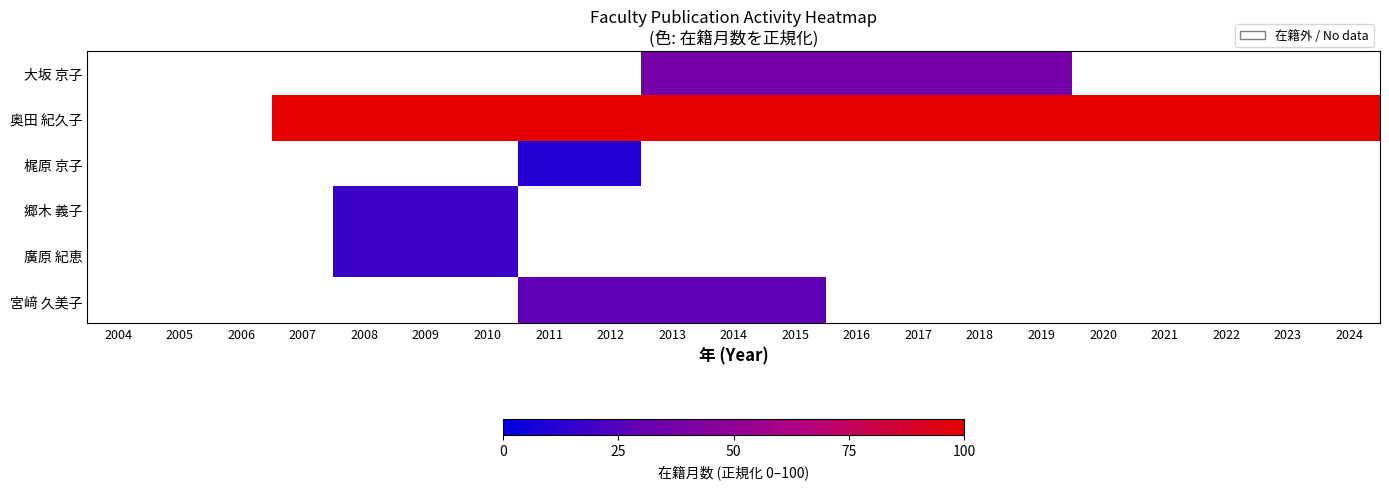

At which category does the chart reach its minimum across all series?

2011